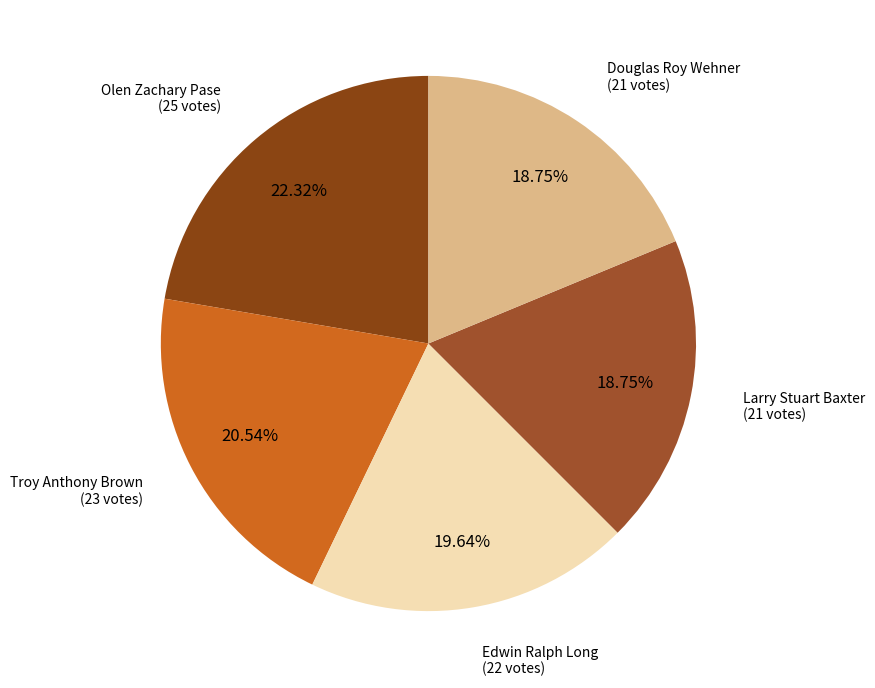

What percentage is the Olen Zachary Pase slice, to the nearest percent?

22%